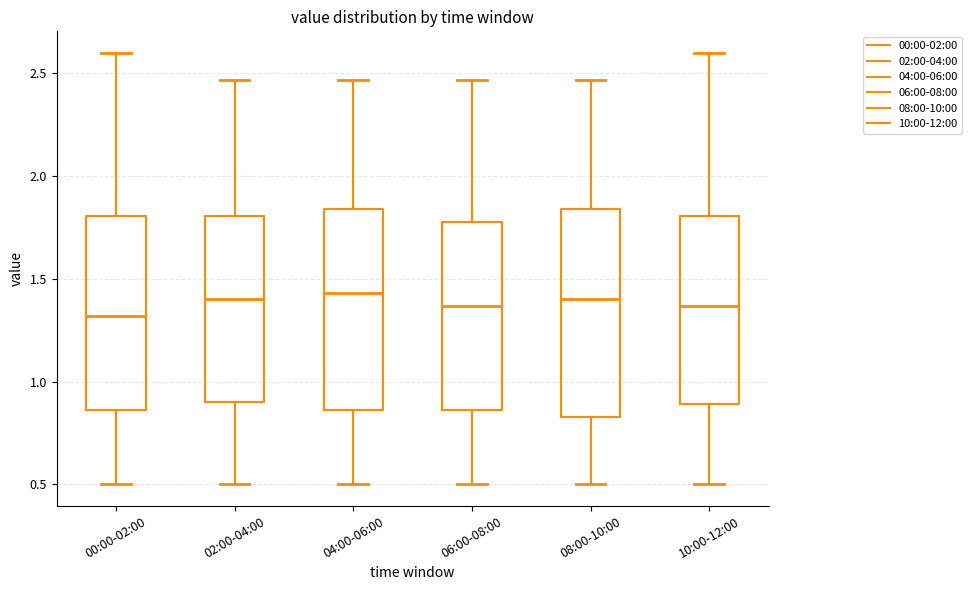

Reading left to right, transcribe this box plot: for each box, give where its median line is, the range the box spans, and where its two whiskers end, as read against the y-axis. The values are not printed on the chart, so give them approximately, as read against the axis.

00:00-02:00: median 1.30, box 0.85 to 1.80, whiskers 0.50 to 2.60
02:00-04:00: median 1.40, box 0.90 to 1.80, whiskers 0.50 to 2.45
04:00-06:00: median 1.45, box 0.85 to 1.85, whiskers 0.50 to 2.45
06:00-08:00: median 1.35, box 0.85 to 1.80, whiskers 0.50 to 2.45
08:00-10:00: median 1.40, box 0.85 to 1.85, whiskers 0.50 to 2.45
10:00-12:00: median 1.35, box 0.90 to 1.80, whiskers 0.50 to 2.60